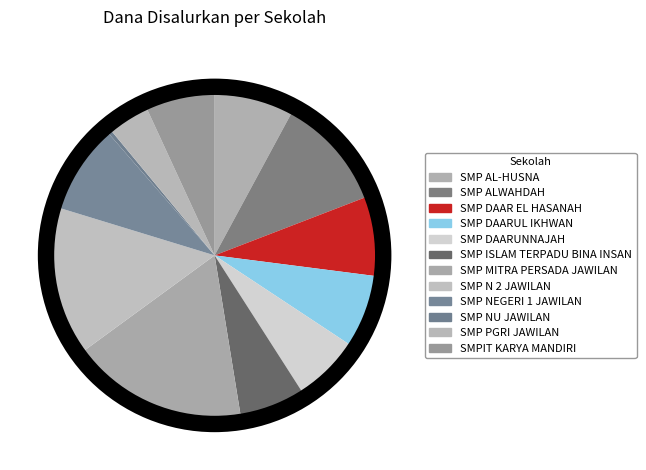

To the nearest percent, what is the combined percentage of SMP MITRA PERSADA JAWILAN and SMP NU JAWILAN?

18%